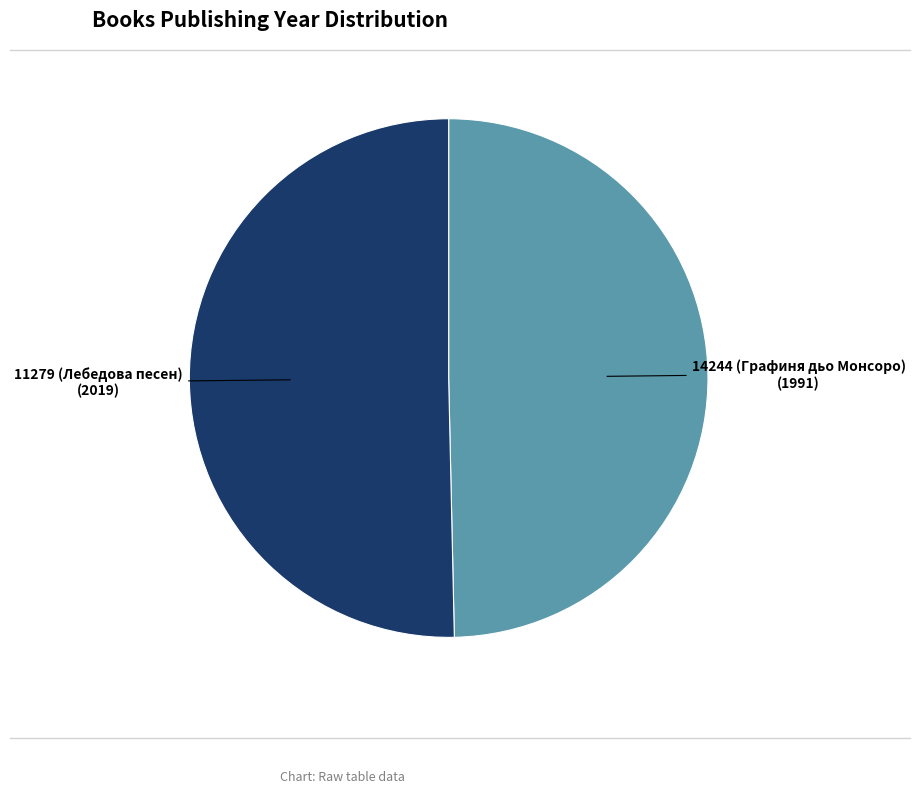

Is there any slice that represents more than half of the pie?

Yes